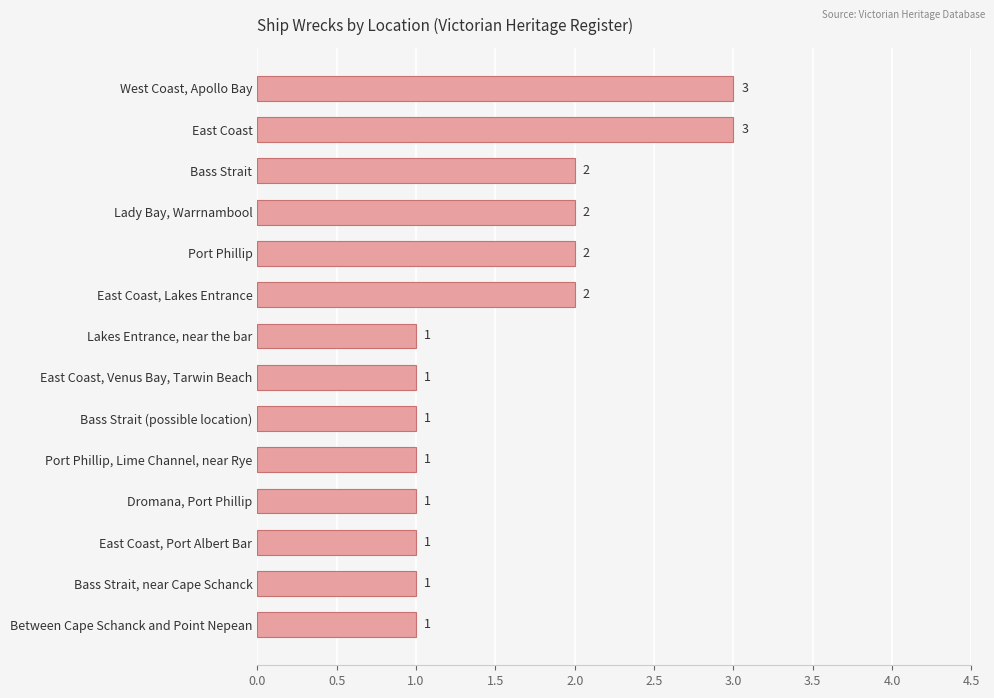

Reading top to bottom, extract all data points from this chart.

West Coast, Apollo Bay=3	East Coast=3	Bass Strait=2	Lady Bay, Warrnambool=2	Port Phillip=2	East Coast, Lakes Entrance=2	Lakes Entrance, near the bar=1	East Coast, Venus Bay, Tarwin Beach=1	Bass Strait (possible location)=1	Port Phillip, Lime Channel, near Rye=1	Dromana, Port Phillip=1	East Coast, Port Albert Bar=1	Bass Strait, near Cape Schanck=1	Between Cape Schanck and Point Nepean=1